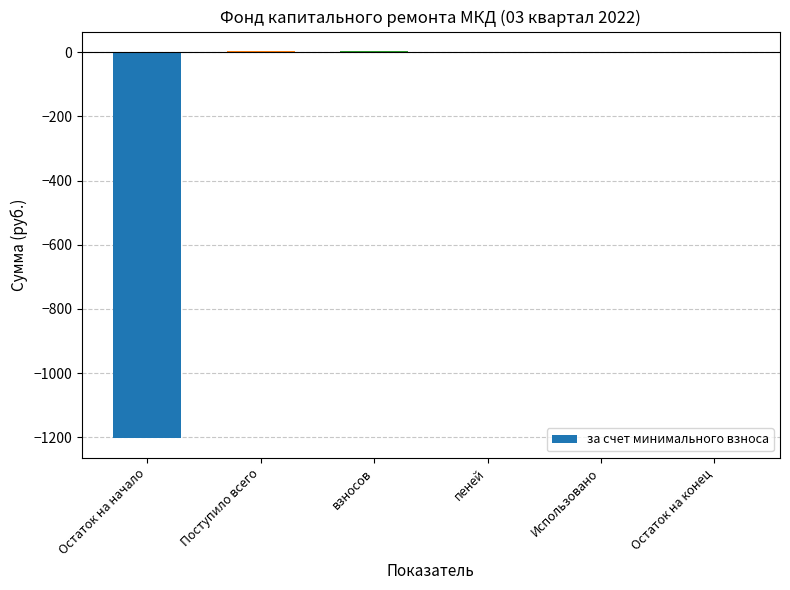

True or false: the data shows 0.0 at Использовано.

True